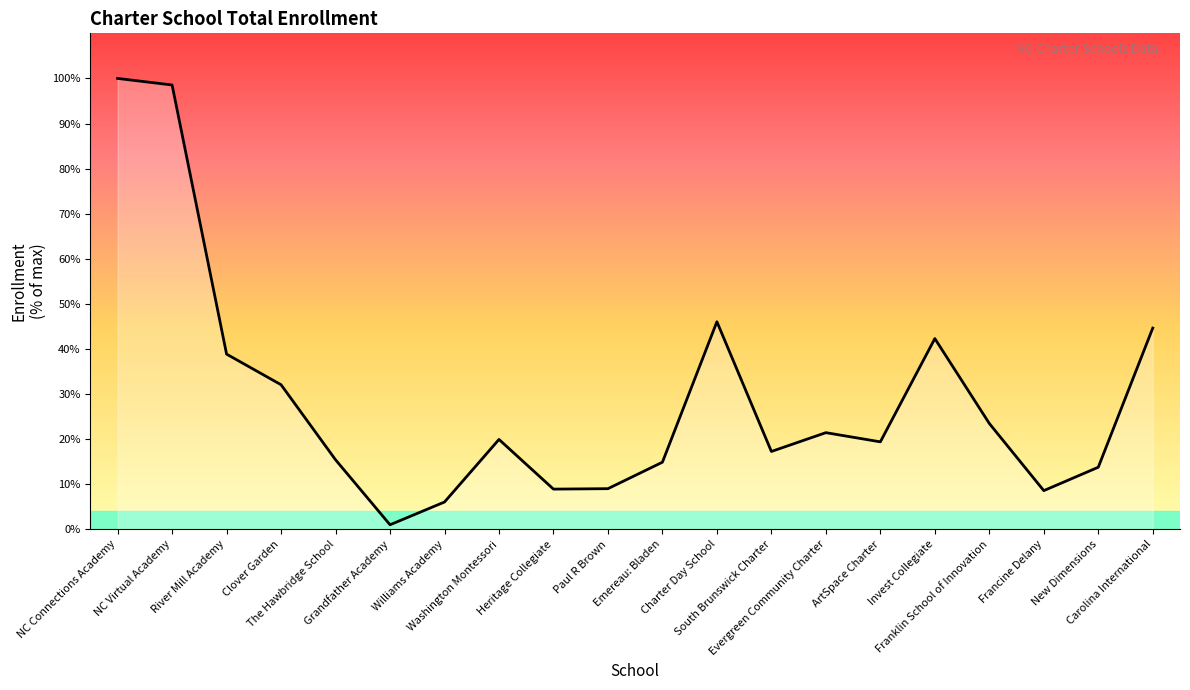

How many interior local valleys (lower than both neighbors) does the data have?

5